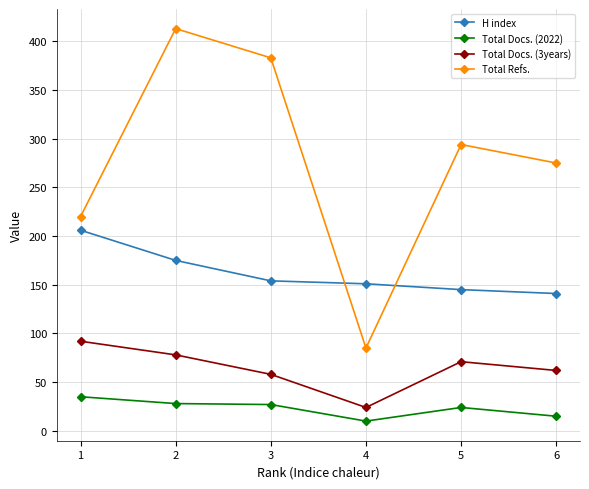

What is the average value of the Total Docs. (3years) series?

64